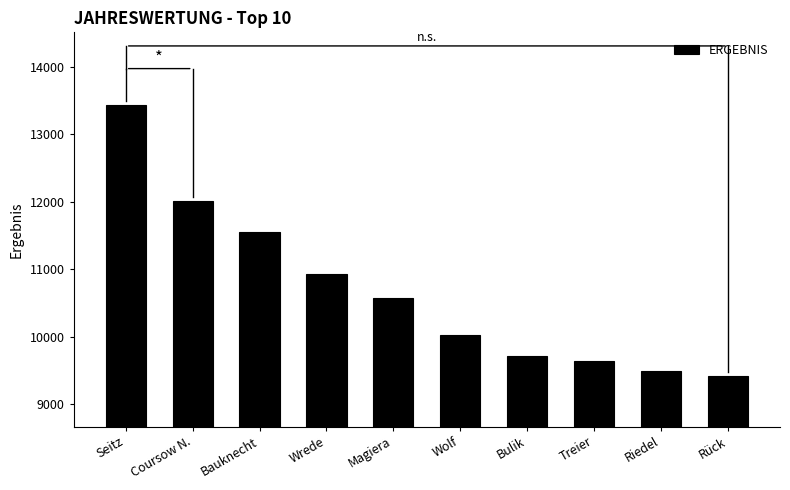

The value at Treier is 13421. True or false?

False